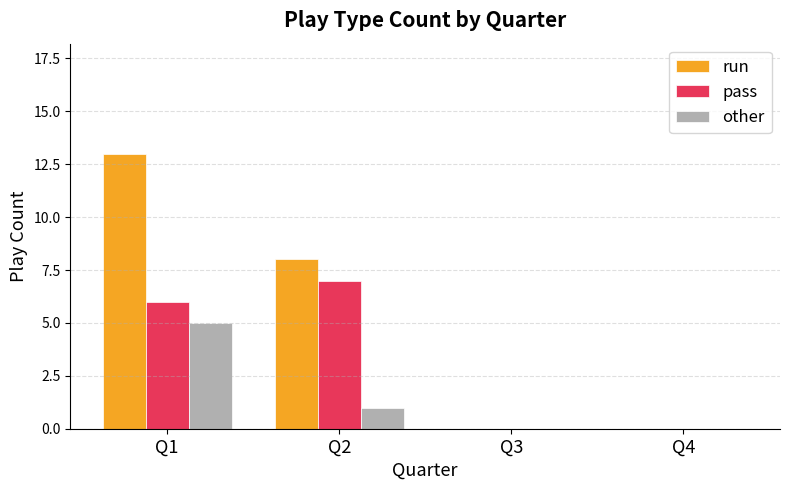

The pass series shows -5 at Q3. True or false?

False